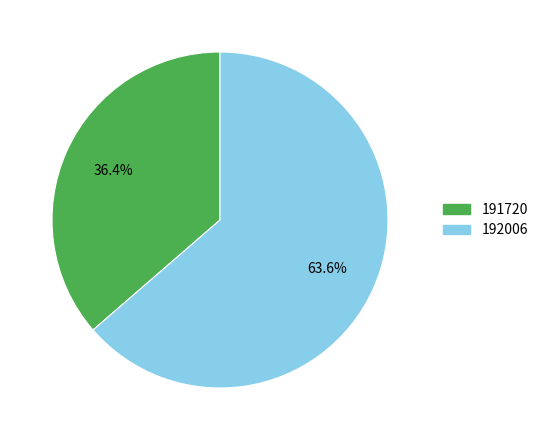

To the nearest percent, what is the average slice percentage?

50%